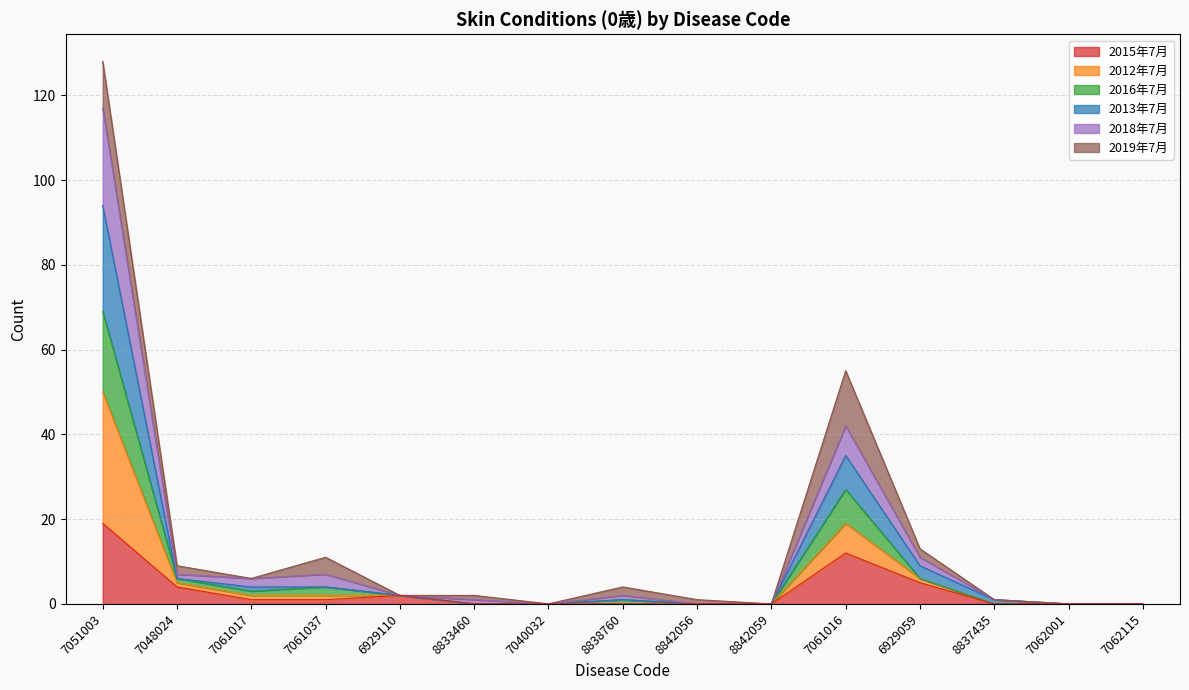

True or false: 2018年7月 has more than 0 points higher than both neighbors.

True